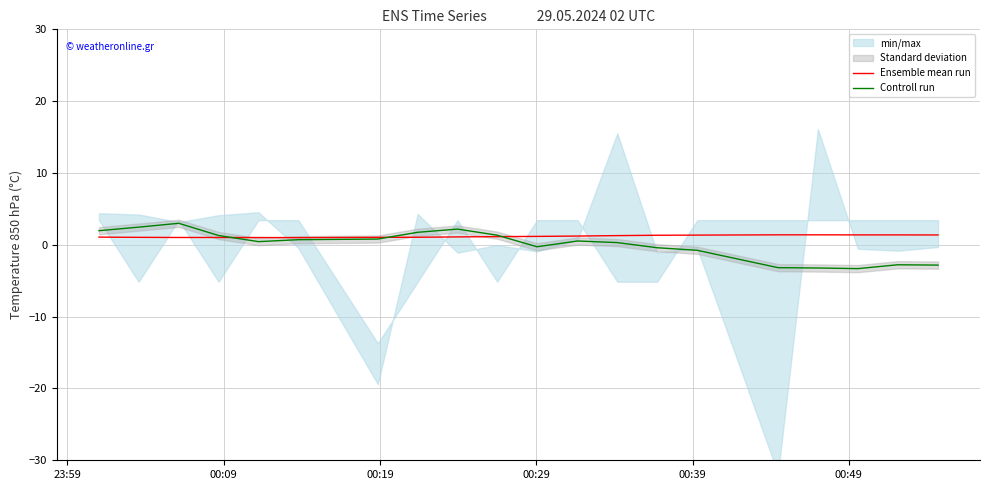

True or false: Controll run and Ensemble mean run intersect in this chart.

True